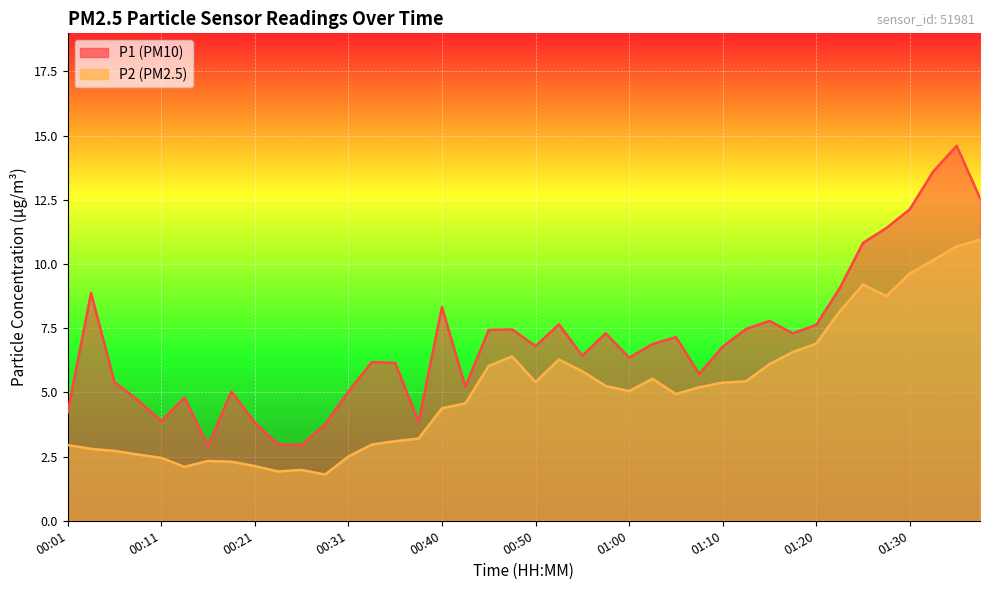

True or false: P1 and P2 intersect in this chart.

False